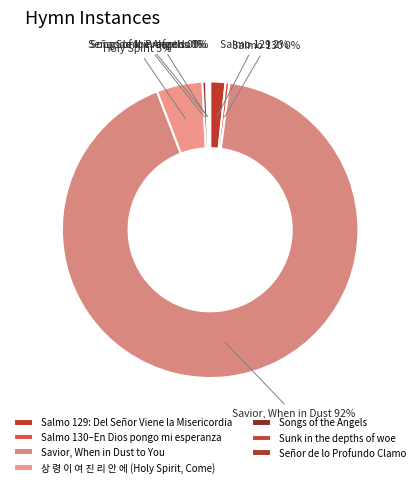

The 상 령 이 여 진 리 안 에 (Holy Spirit, Come) slice represents 1% of the pie. True or false?

False